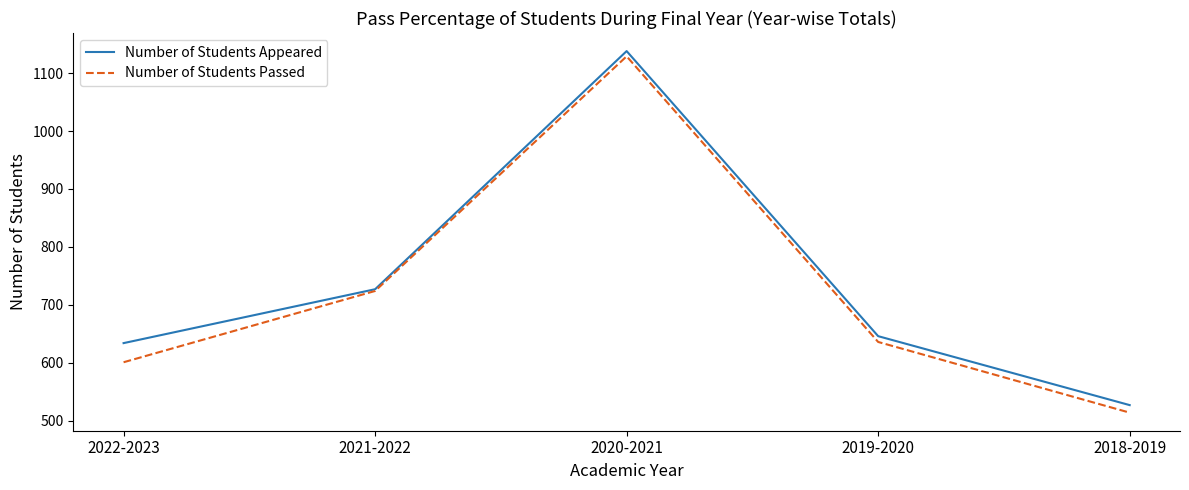

Is it true that Number of Students Passed equals 724 at 2021-2022?

True